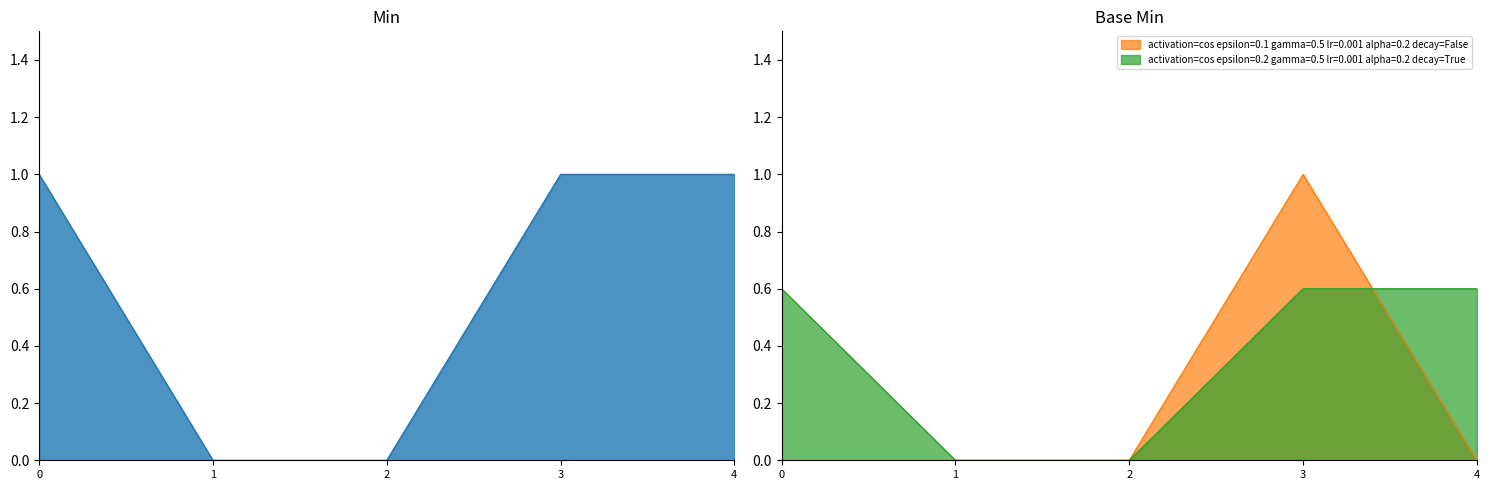

True or false: activation=cos epsilon=0.1 gamma=0.5 lr=0.001 alpha=0.2 decay=False has a value of -0.6 at 1.

False